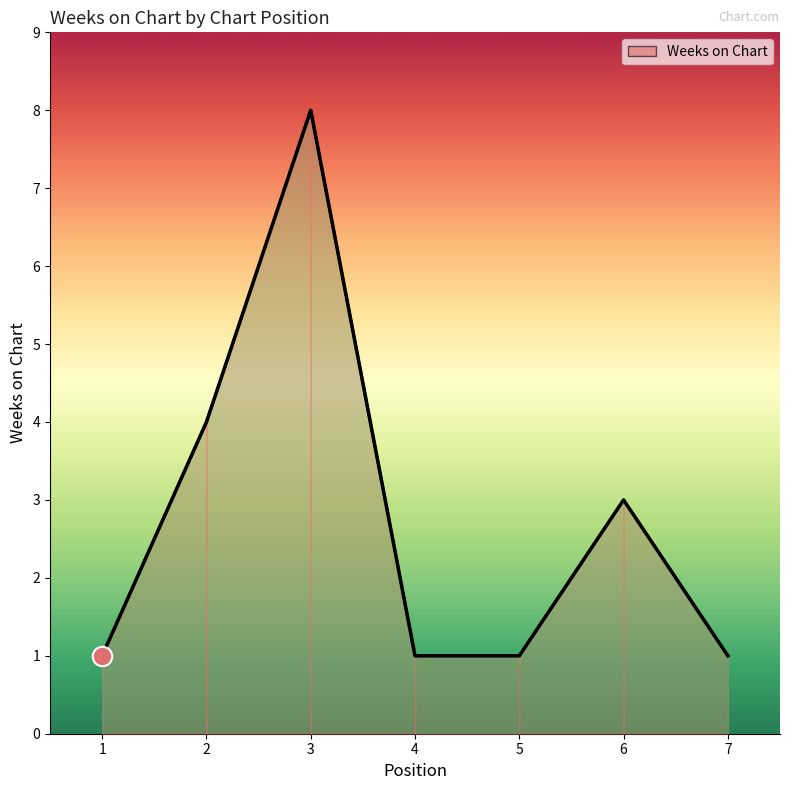

Which label corresponds to the largest value in the chart?

3